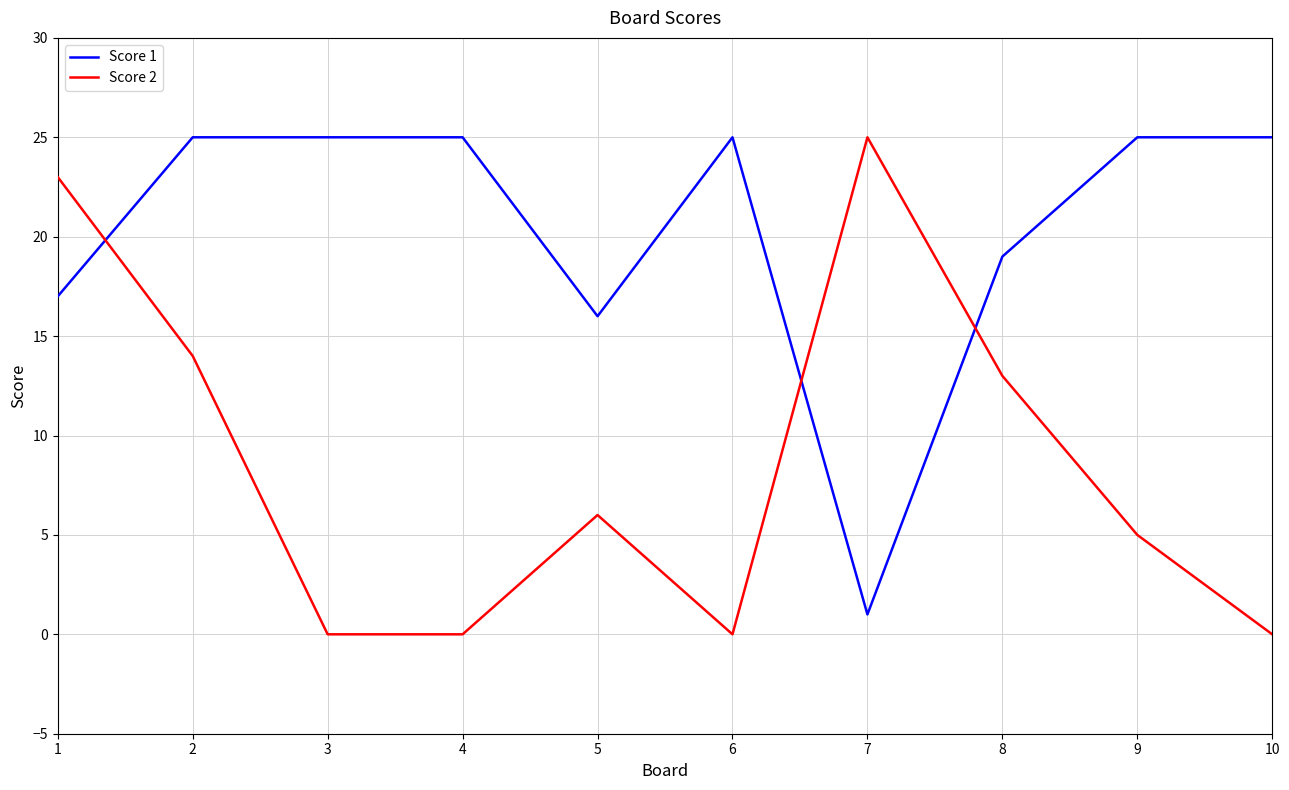

Read the Score 2 value at 2.

14